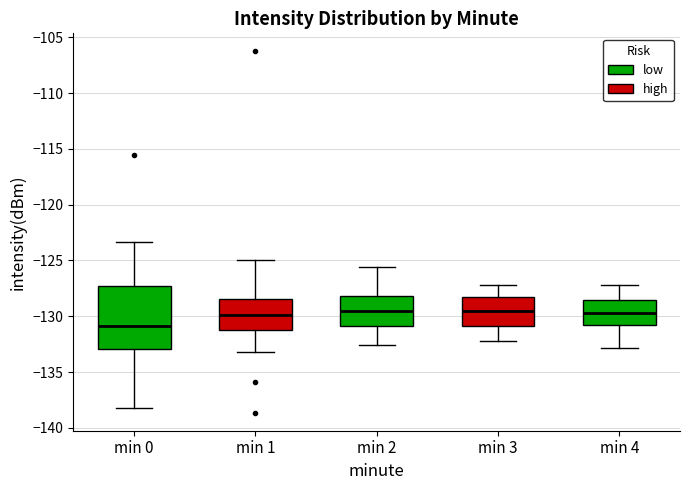

Reading left to right, transcribe this box plot: for each box, give where its median line is, the range the box spans, and where its two whiskers end, as read against the y-axis. The values are not printed on the chart, so give them approximately, as read against the axis.

min 0: median -131.0, box -133.0 to -127.5, whiskers -138.0 to -123.5
min 1: median -130.0, box -131.0 to -128.5, whiskers -133.0 to -125.0
min 2: median -129.5, box -131.0 to -128.0, whiskers -132.5 to -125.5
min 3: median -129.5, box -131.0 to -128.5, whiskers -132.0 to -127.0
min 4: median -129.5, box -131.0 to -128.5, whiskers -133.0 to -127.0